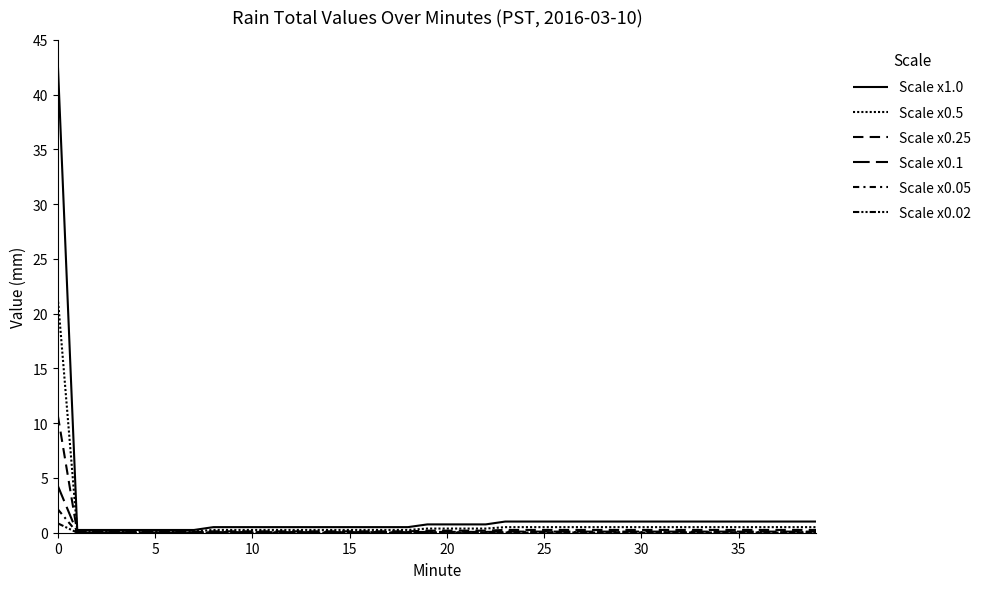

What is the difference between the maximum and minimum values in the Scale x0.05 series?

2.1